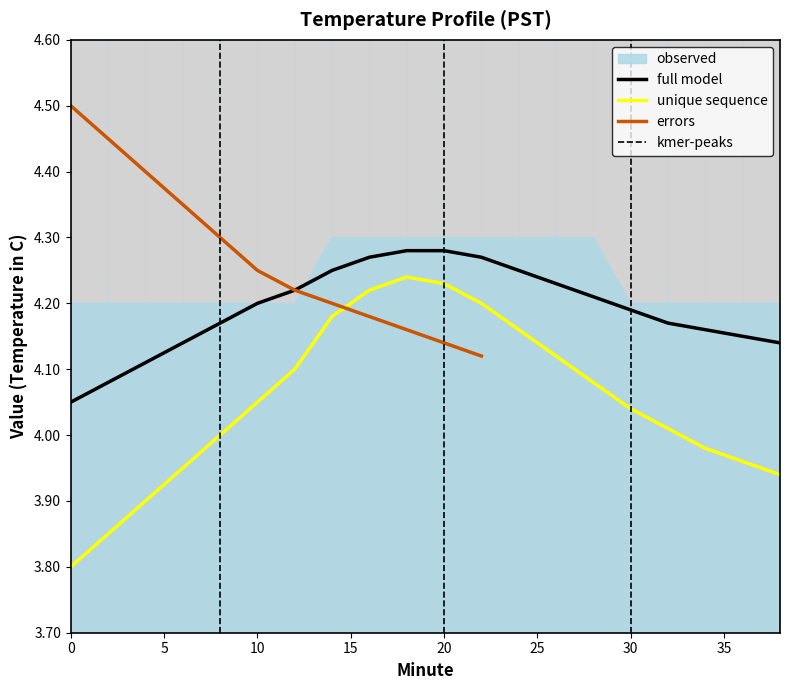

Which series has the widest spread of values?

unique sequence